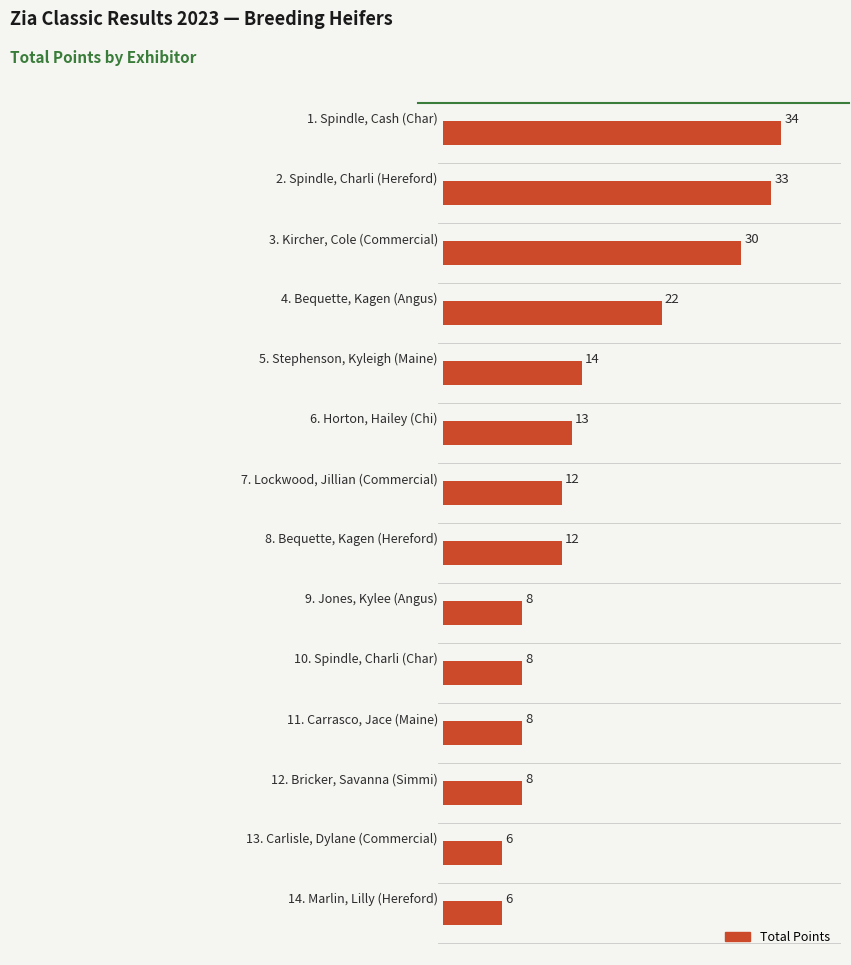

What is the minimum value shown in the chart?

6